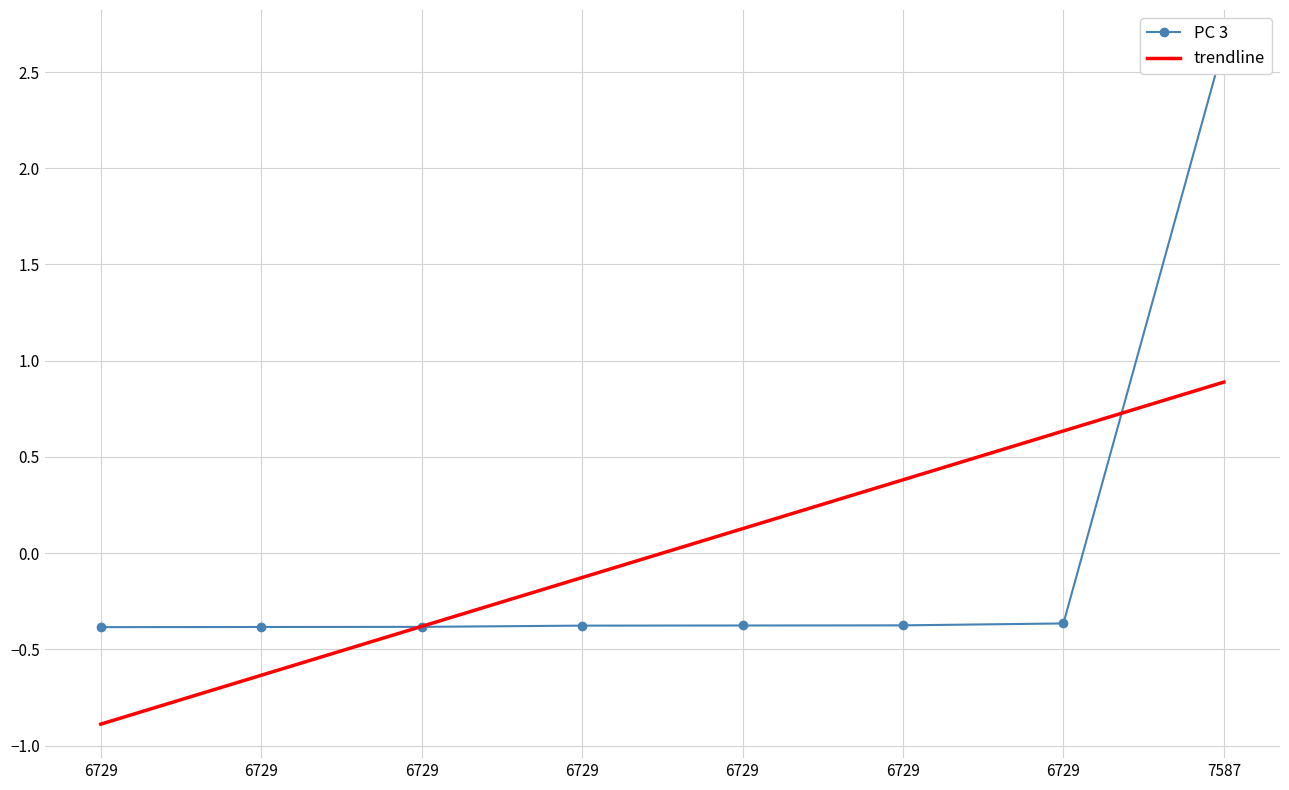

Reading right to left, extract all data points from this chart.

PC 3: 7587=2.6	6729=-0.4	6729=-0.4	6729=-0.4	6729=-0.4	6729=-0.4	6729=-0.4	6729=-0.4
trendline: 7587=0.9	6729=0.6	6729=0.4	6729=0.1	6729=-0.1	6729=-0.4	6729=-0.6	6729=-0.9